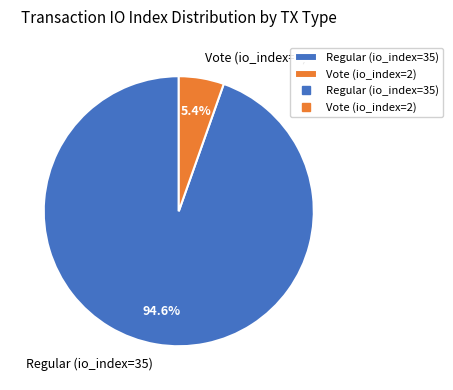

How much of the chart is everything except Vote (io_index=2)?

94.6%